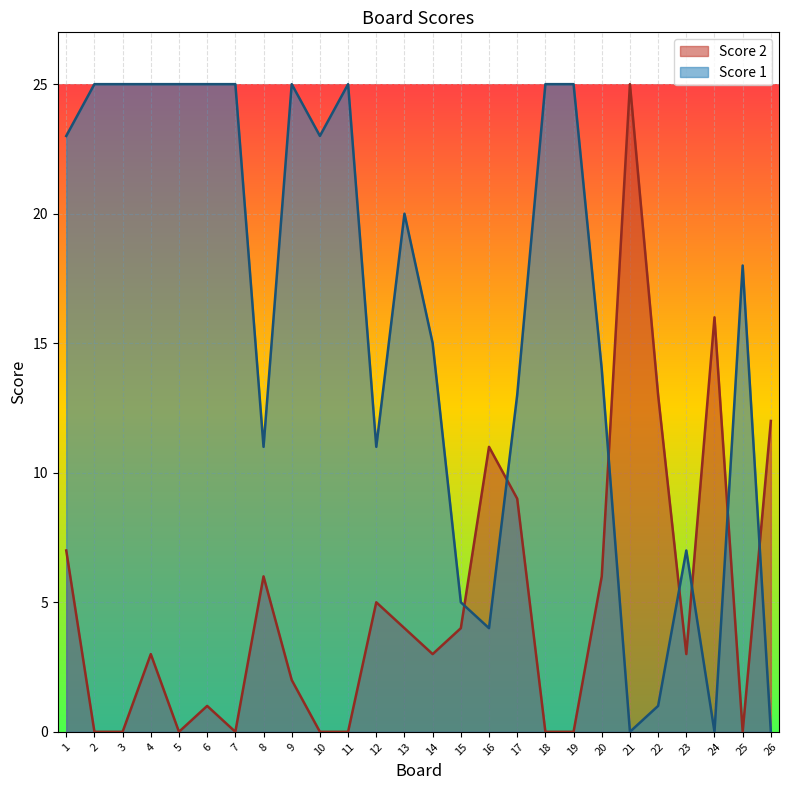

Reading right to left, what are all the values shown in this chart?

Score 1: 26=0	25=18	24=0	23=7	22=1	21=0	20=14	19=25	18=25	17=13	16=4	15=5	14=15	13=20	12=11	11=25	10=23	9=25	8=11	7=25	6=25	5=25	4=25	3=25	2=25	1=23
Score 2: 26=12	25=0	24=16	23=3	22=13	21=25	20=6	19=0	18=0	17=9	16=11	15=4	14=3	13=4	12=5	11=0	10=0	9=2	8=6	7=0	6=1	5=0	4=3	3=0	2=0	1=7